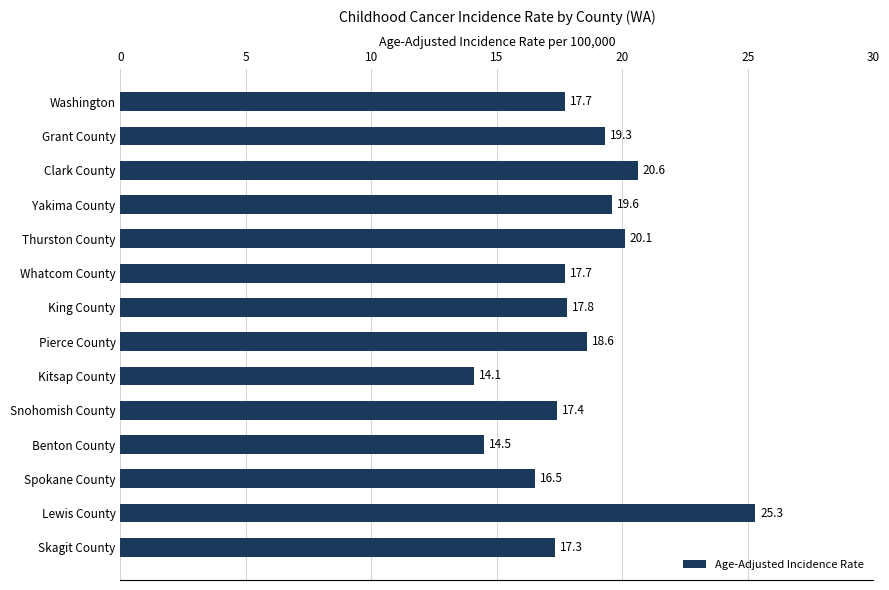

Reading bottom to top, list all the values displayed in this chart.

17.3	25.3	16.5	14.5	17.4	14.1	18.6	17.8	17.7	20.1	19.6	20.6	19.3	17.7